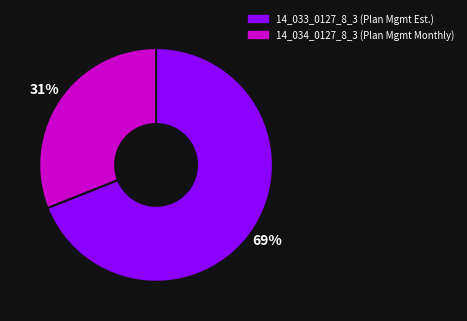

To the nearest percent, what is the difference between the 14_034_0127_8_3 and 14_033_0127_8_3 slice percentages?

38%